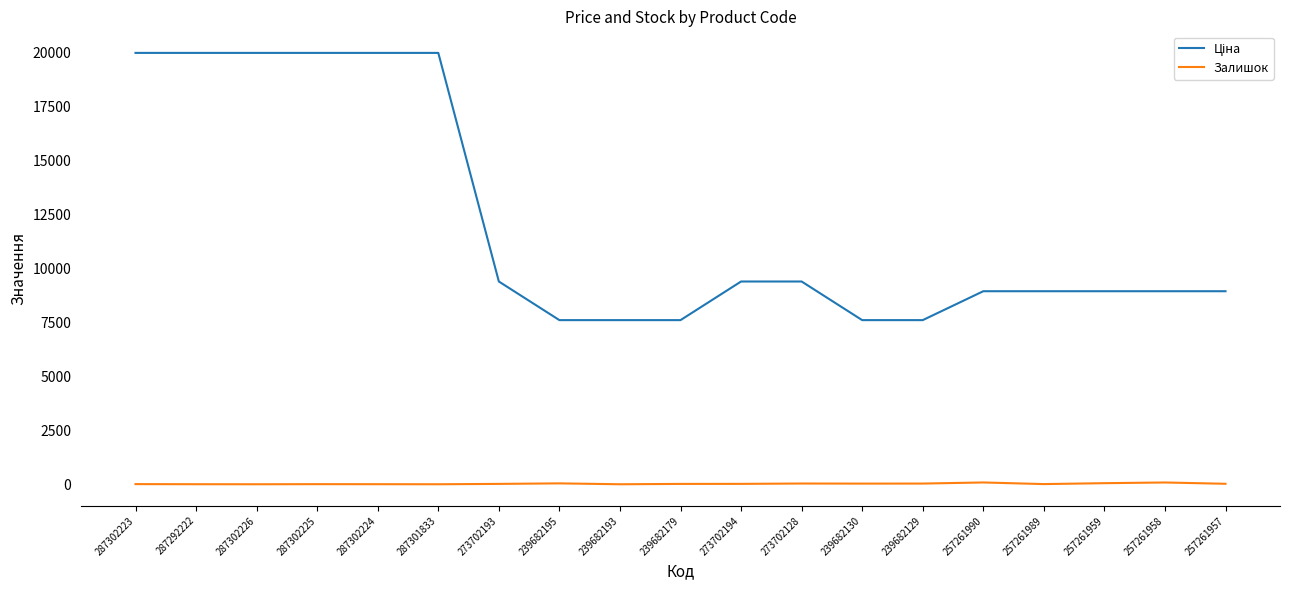

What is the spread (max minus min) of values at 287302226?

19964.2